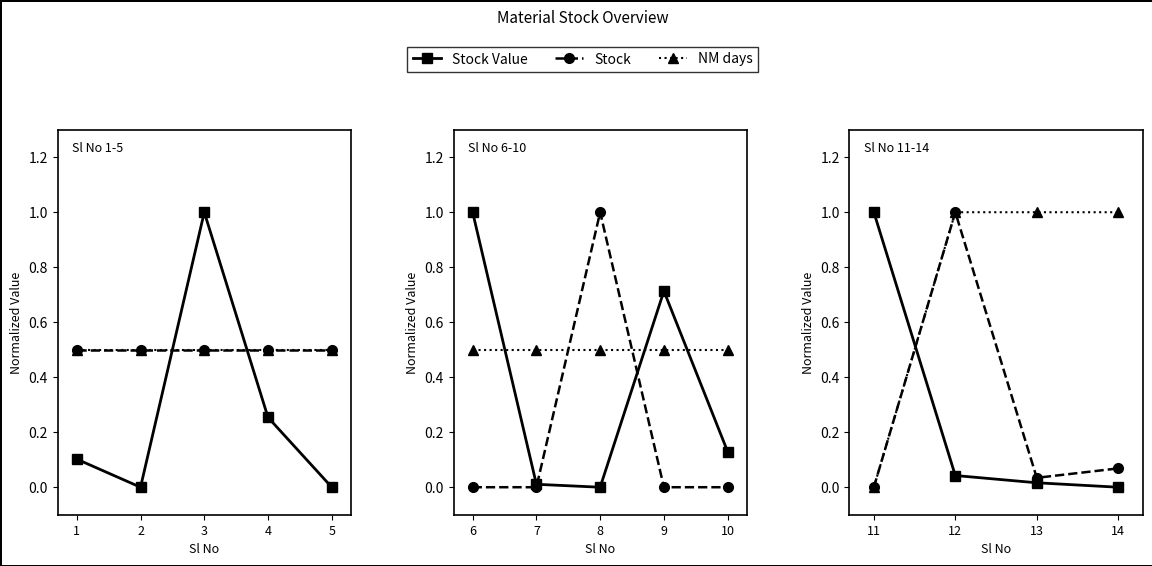

Between 13 and 14, which is larger?

13